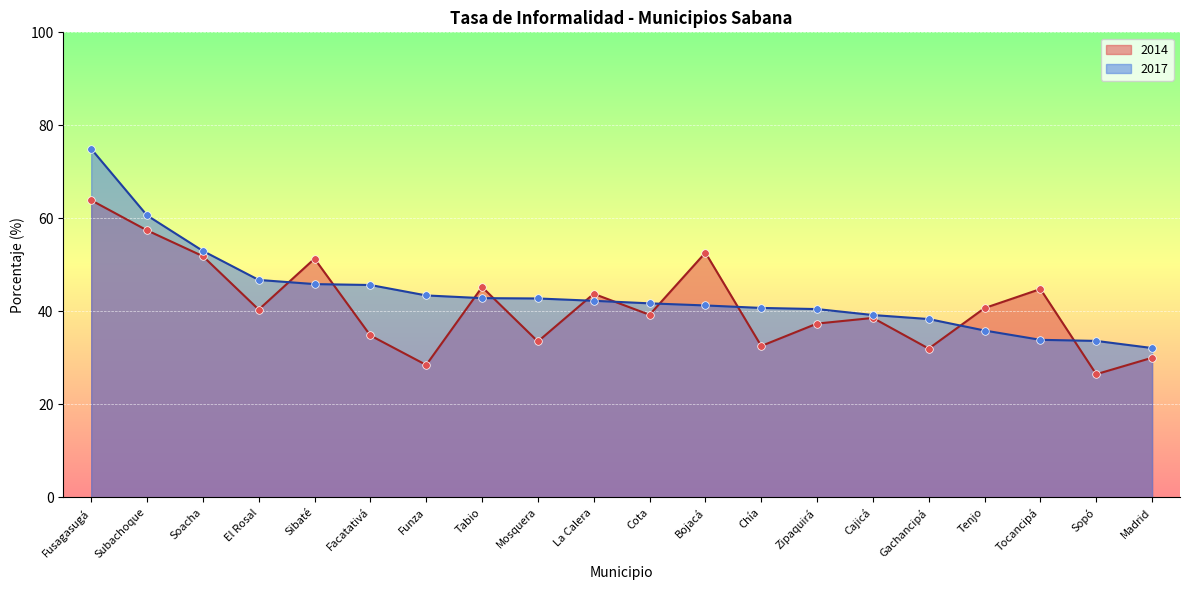

What are all the series names shown in the legend?

2014, 2017